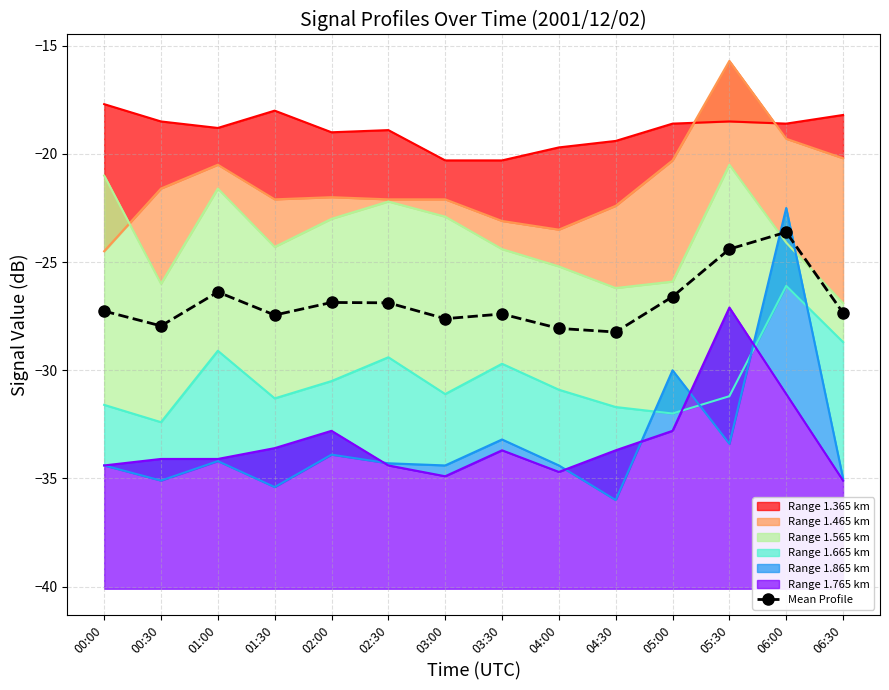

Where does the data first go above -27?

01:00